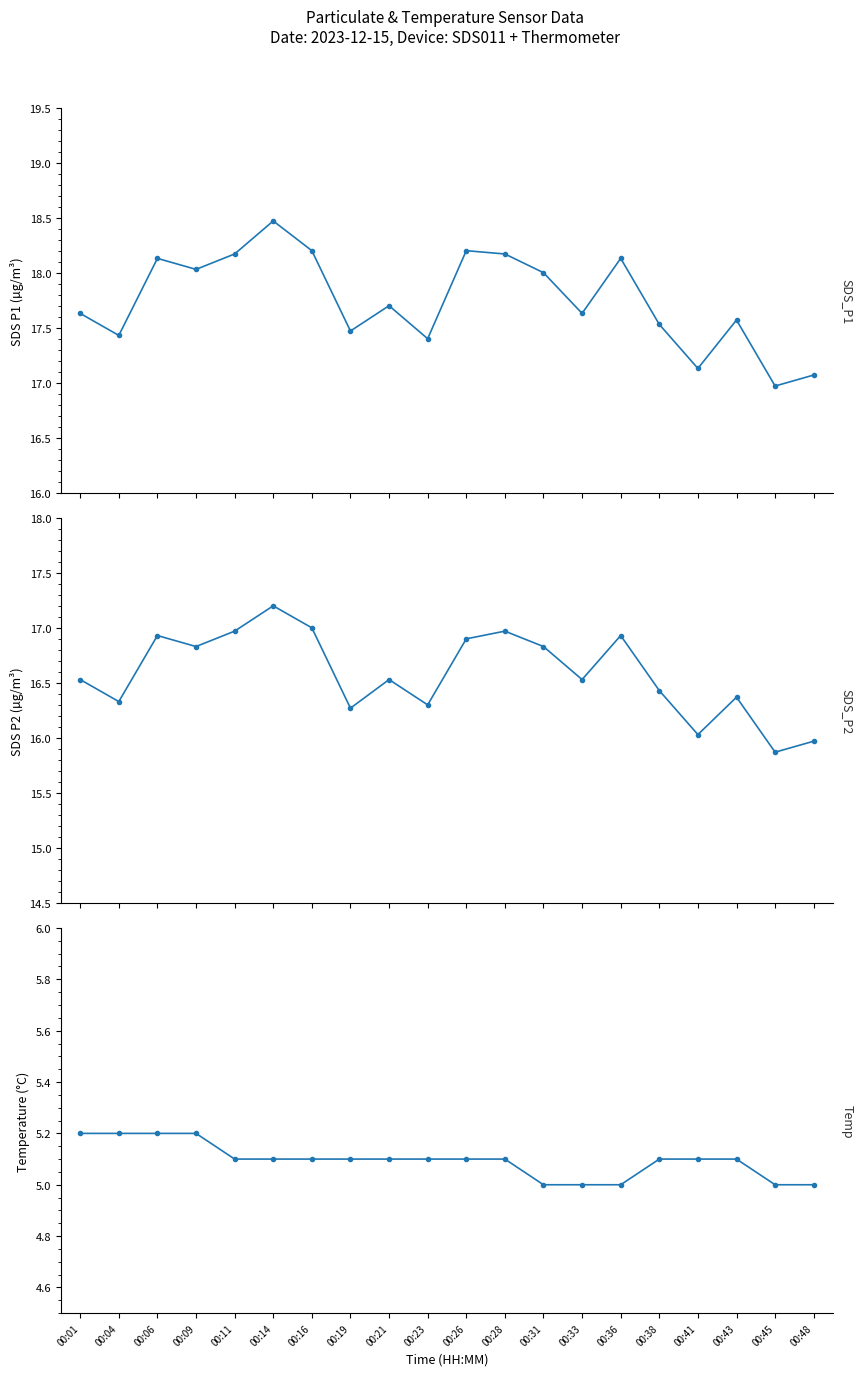

How many data points does each series have?

20